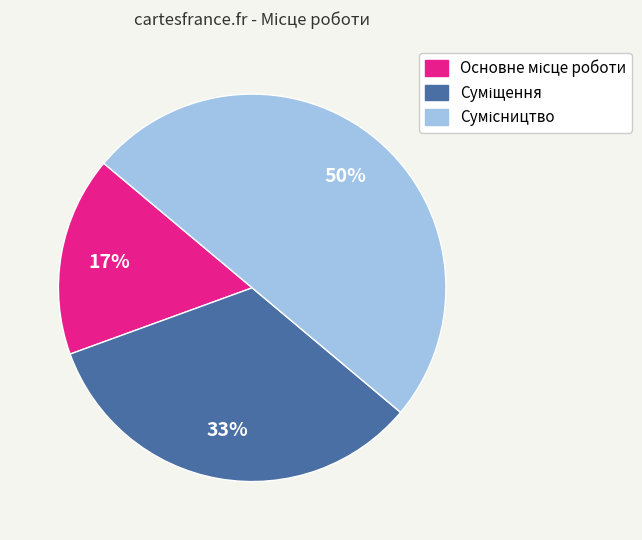

To the nearest percent, what is the difference between the largest and smallest slice percentages?

33%